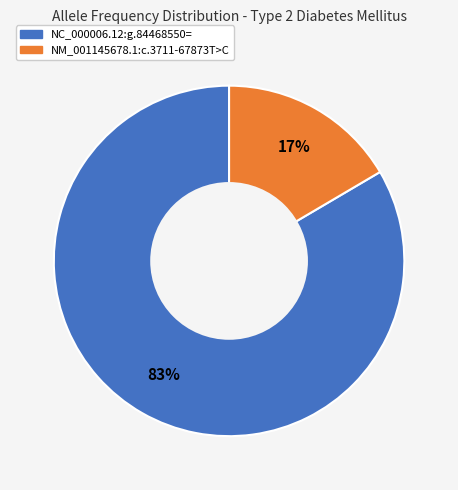

Do NC_000006.12:g.84468550= and NM_001145678.1:c.3711-67873T>C together represent more than half of the pie?

Yes